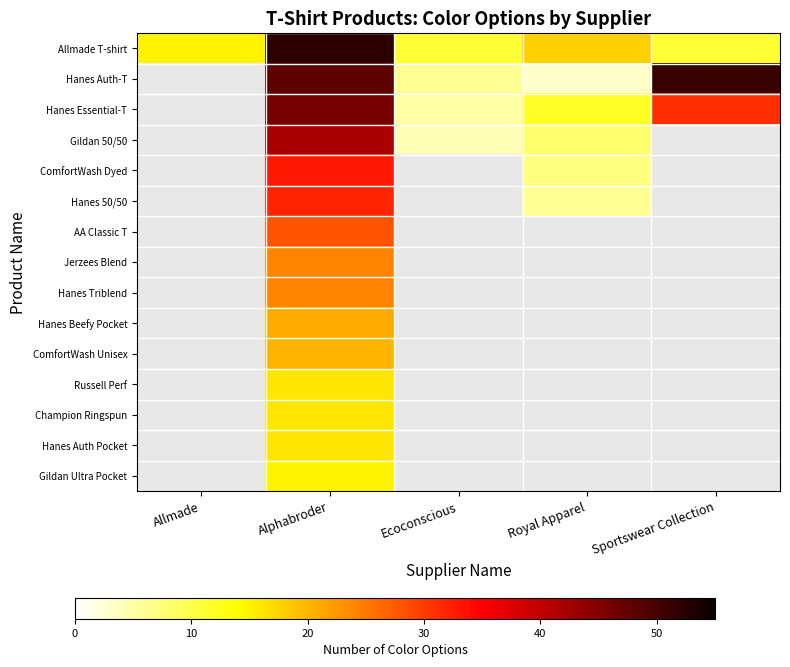

True or false: Gildan 50/50 has a value of 8.0 at Royal Apparel.

True